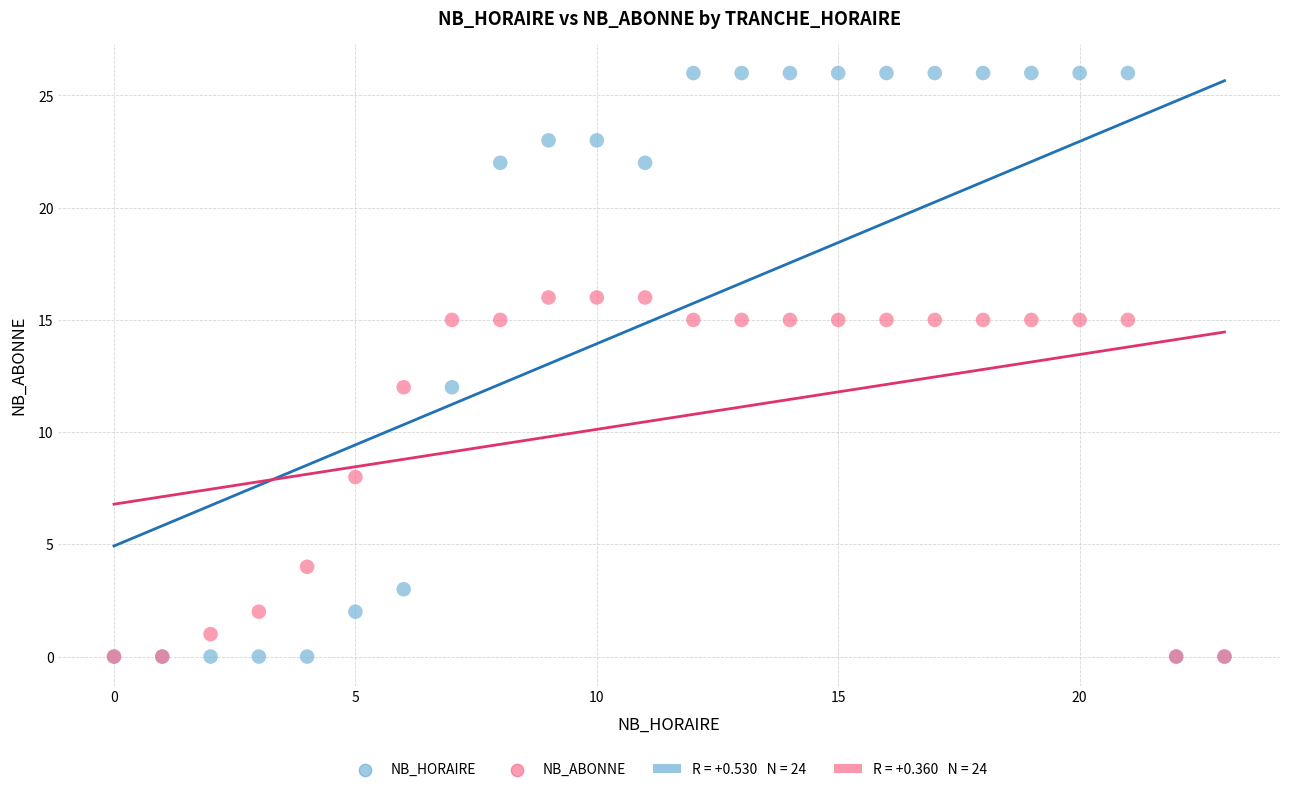

Which series reaches the maximum Y coordinate?

NB_HORAIRE